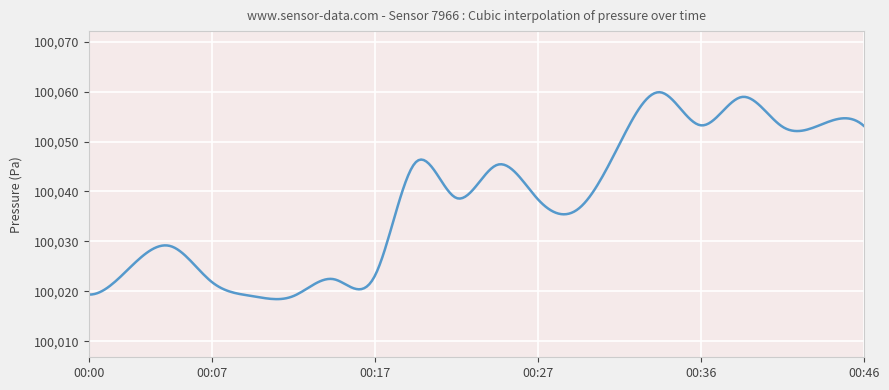

What is the minimum value shown in the chart?

100018.4